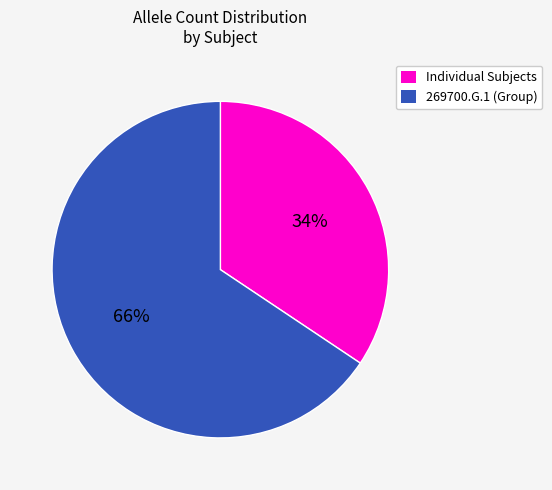

To the nearest percent, what is the average slice percentage?

50%